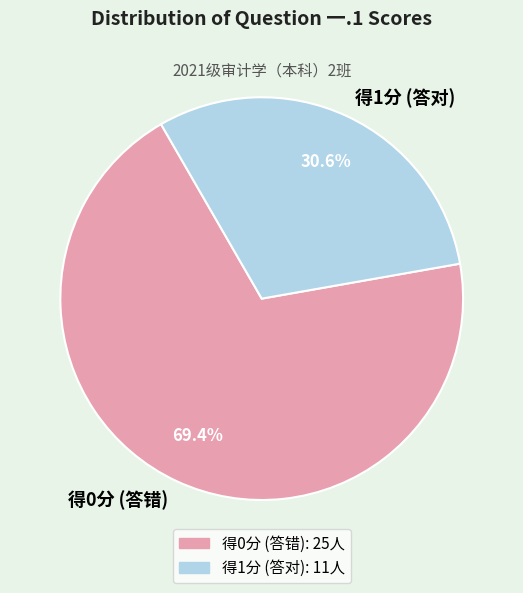

Is the sum of 得1分 (答对) and 得0分 (答错) greater than half?

Yes